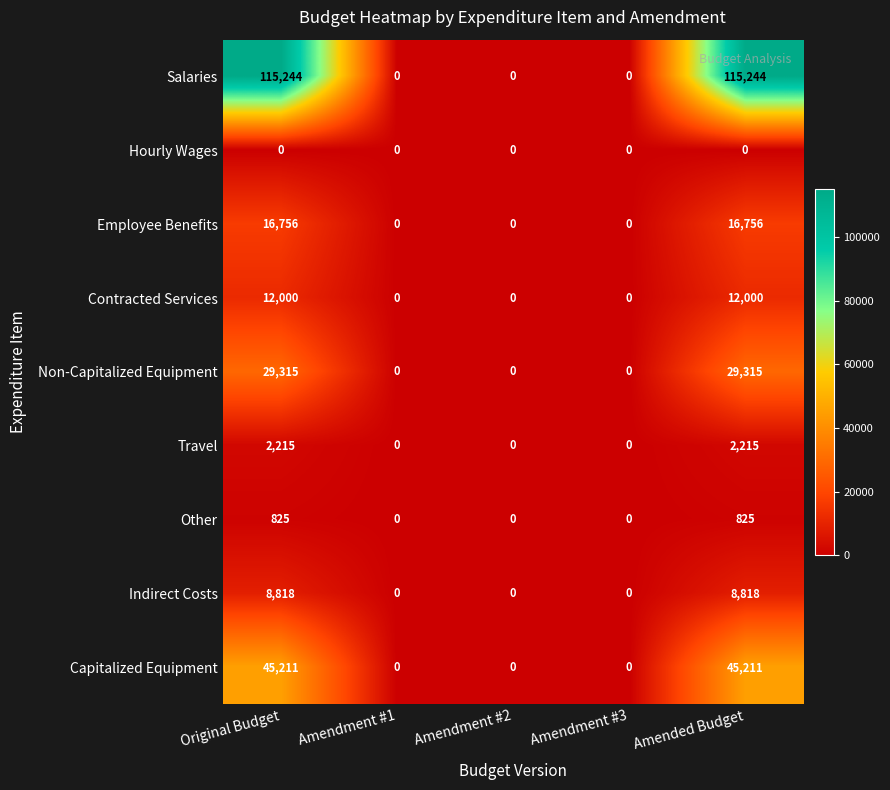

List the series in order of their peak value, highest first.

Salaries, Capitalized Equipment, Non-Capitalized Equipment, Employee Benefits, Contracted Services, Indirect Costs, Travel, Other, Hourly Wages